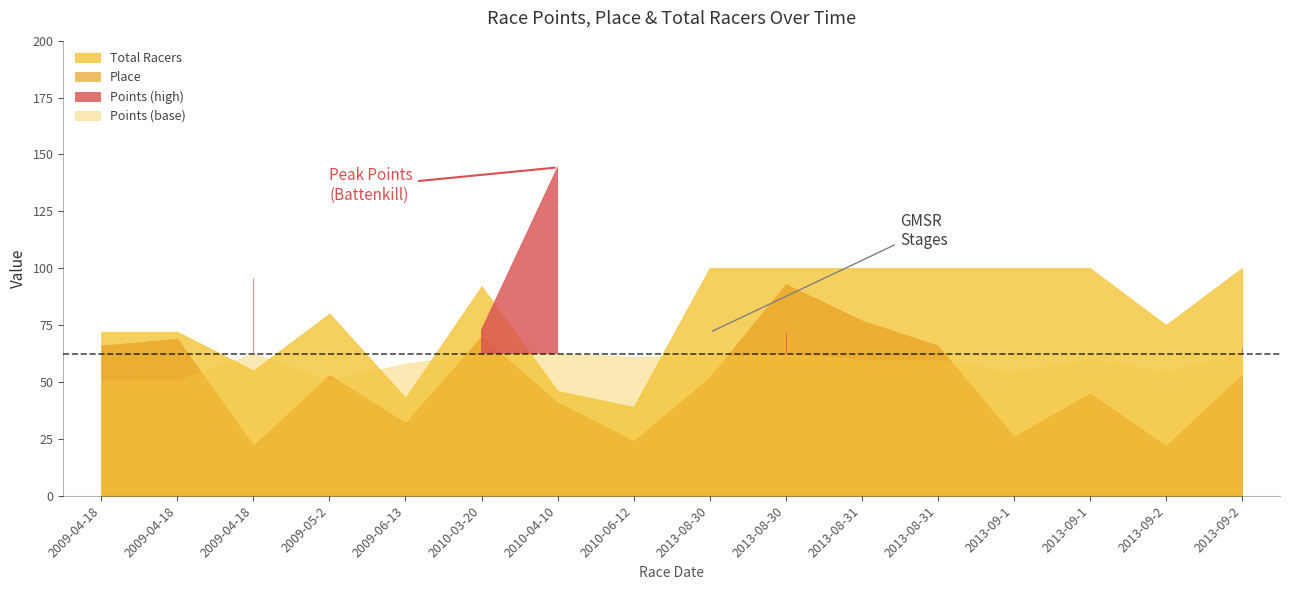

In Points, how many points are higher than both neighbors (excluding endpoints)?

4